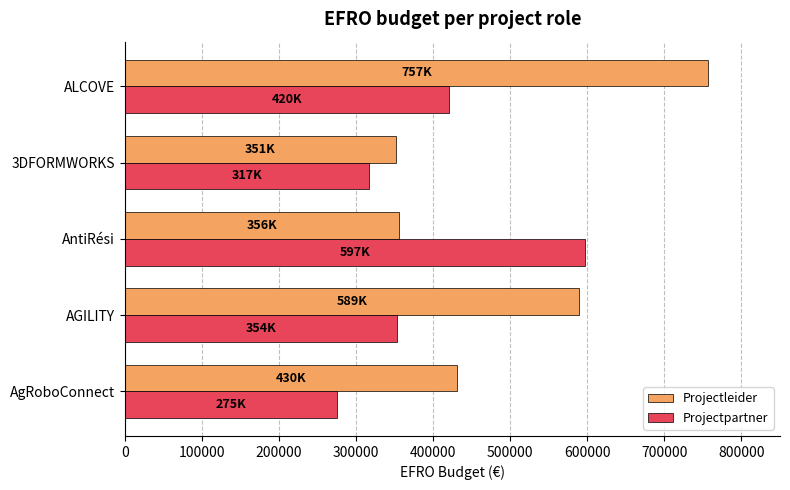

What is the maximum value for Projectleider?

756819.3